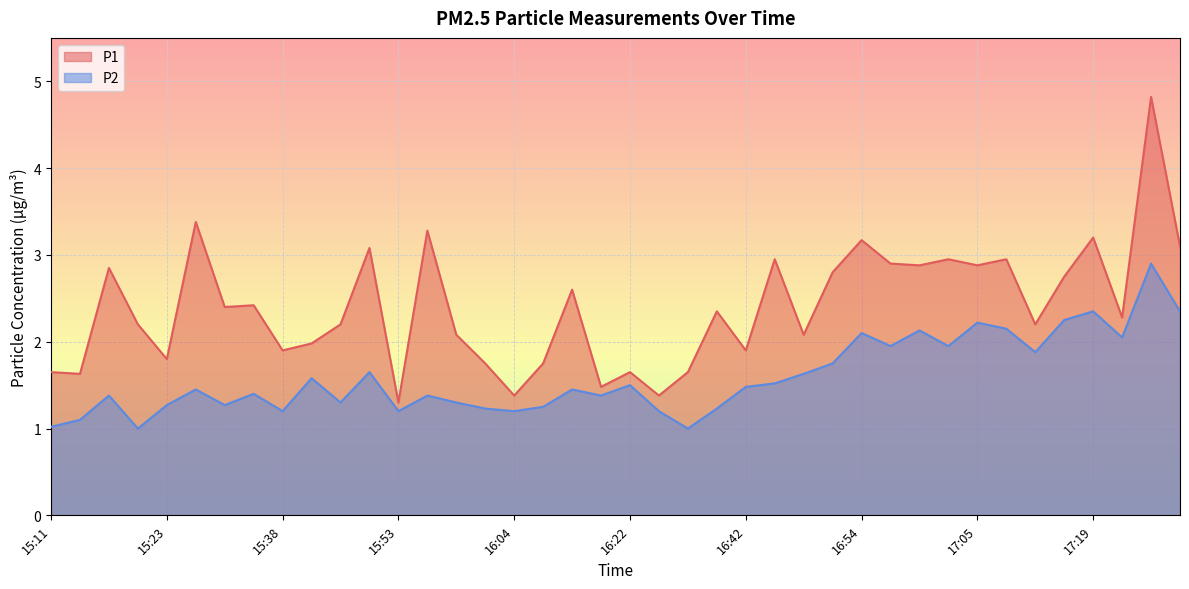

What is the label of the 25th point from the right?

16:01